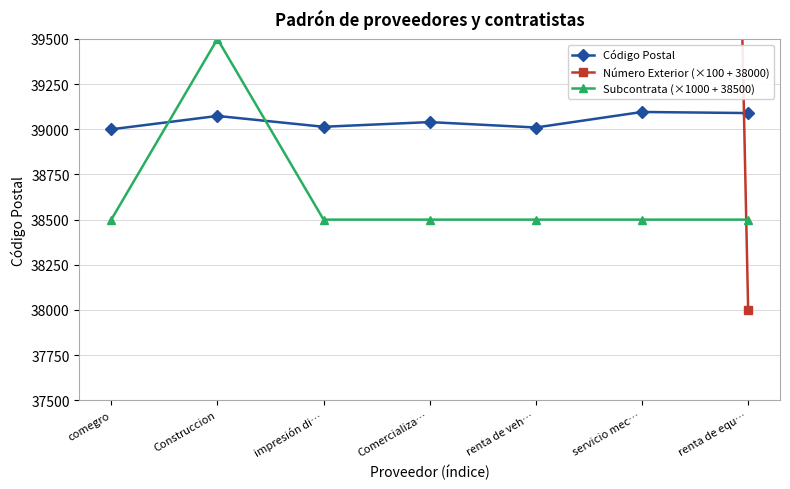

Which series changed the most between renta de veh… and renta de equ…?

Número Exterior (×100 + 38000)